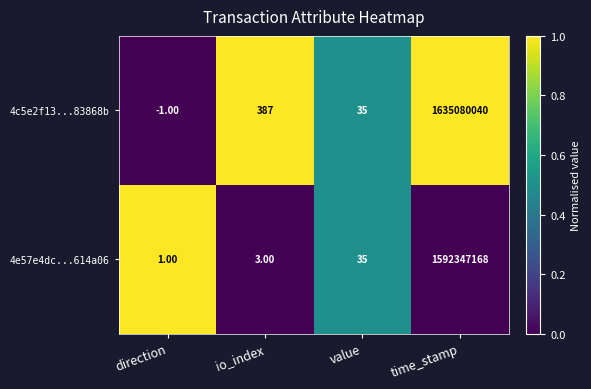

What is the difference between the second highest and minimum values in the 4e57e4dc...614a06 series?

34